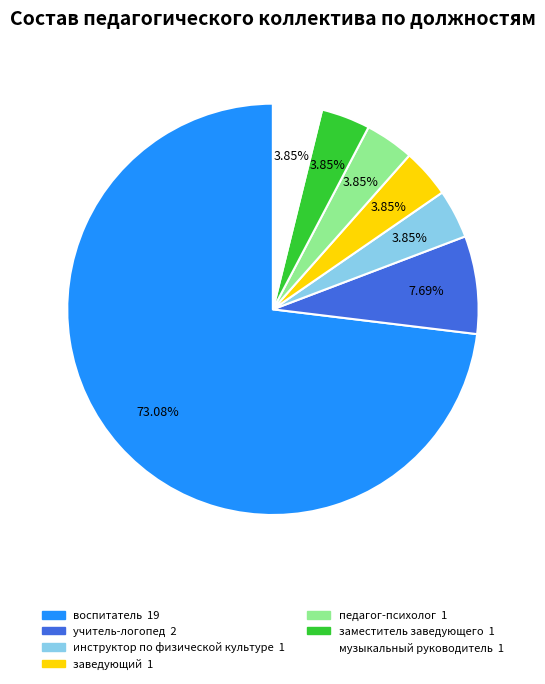

What percentage is the педагог-психолог slice, to the nearest percent?

4%